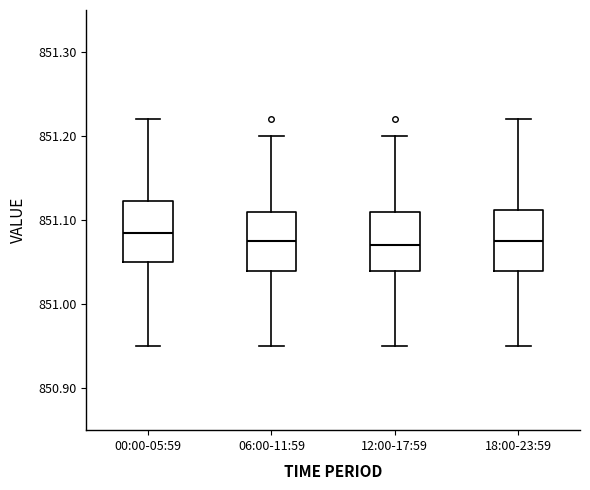

Reading left to right, read every box against the y-axis: the position of its median line, the range the box covers, and the ends of its whiskers. The values are not printed on the chart, so give them approximately, as read against the axis.

00:00-05:59: median 851.09, box 851.05 to 851.12, whiskers 850.95 to 851.22
06:00-11:59: median 851.08, box 851.04 to 851.11, whiskers 850.95 to 851.20
12:00-17:59: median 851.07, box 851.04 to 851.11, whiskers 850.95 to 851.20
18:00-23:59: median 851.08, box 851.04 to 851.11, whiskers 850.95 to 851.22